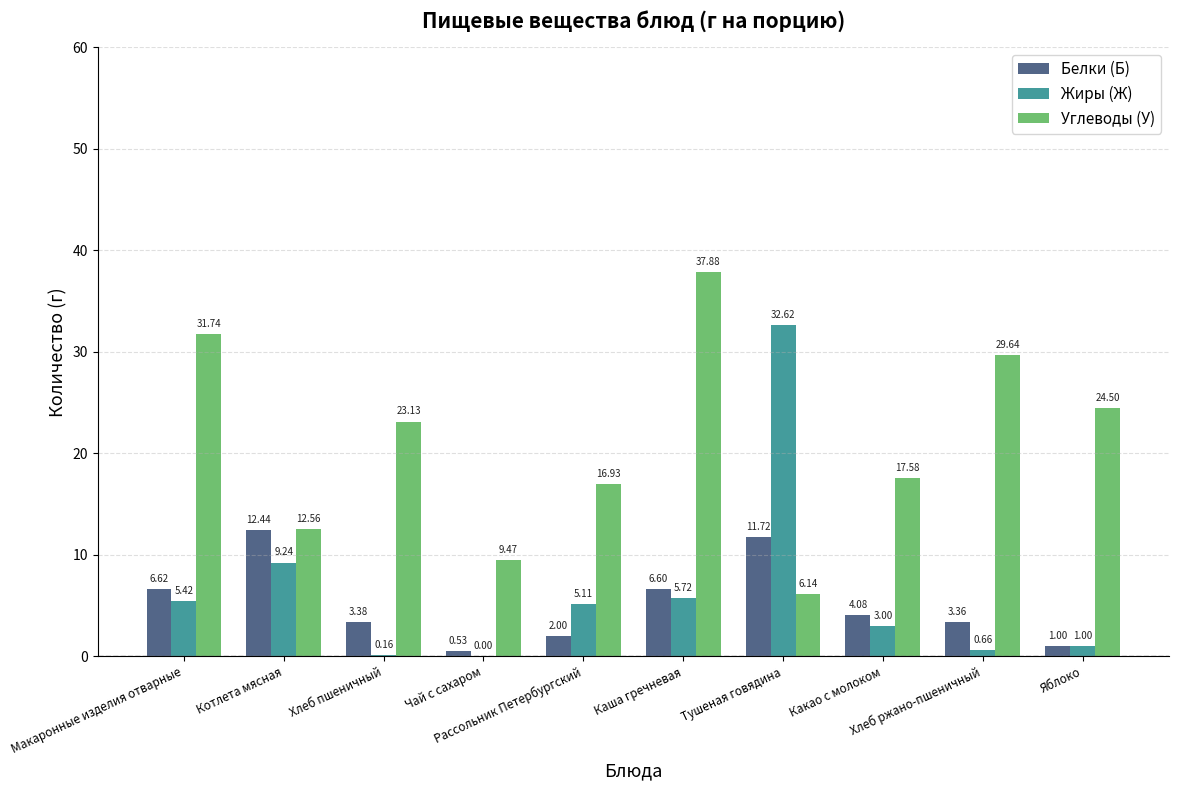

What is the sum of all Белки (Б) values?

51.7